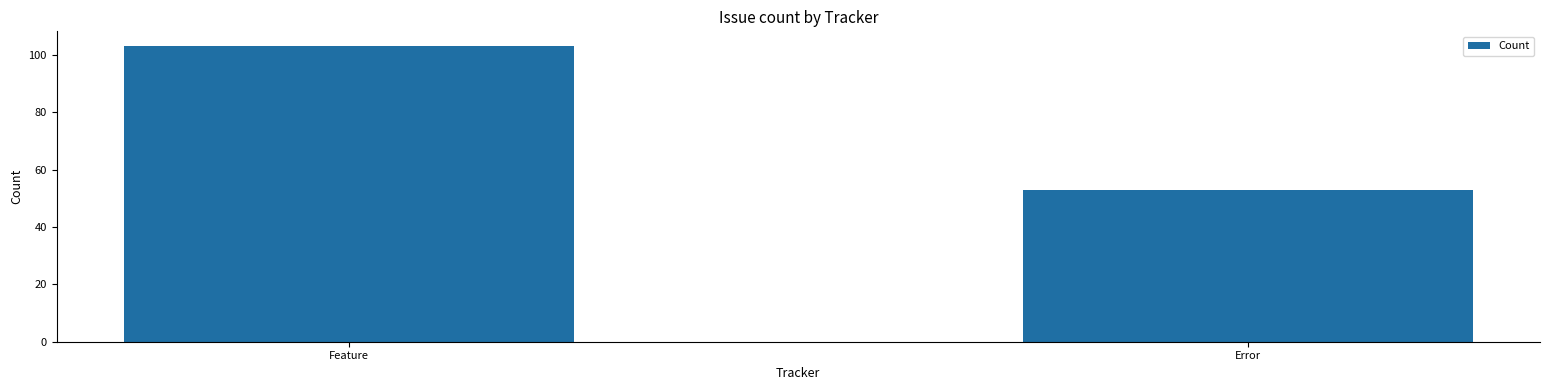

What is the maximum value shown in the chart?

103